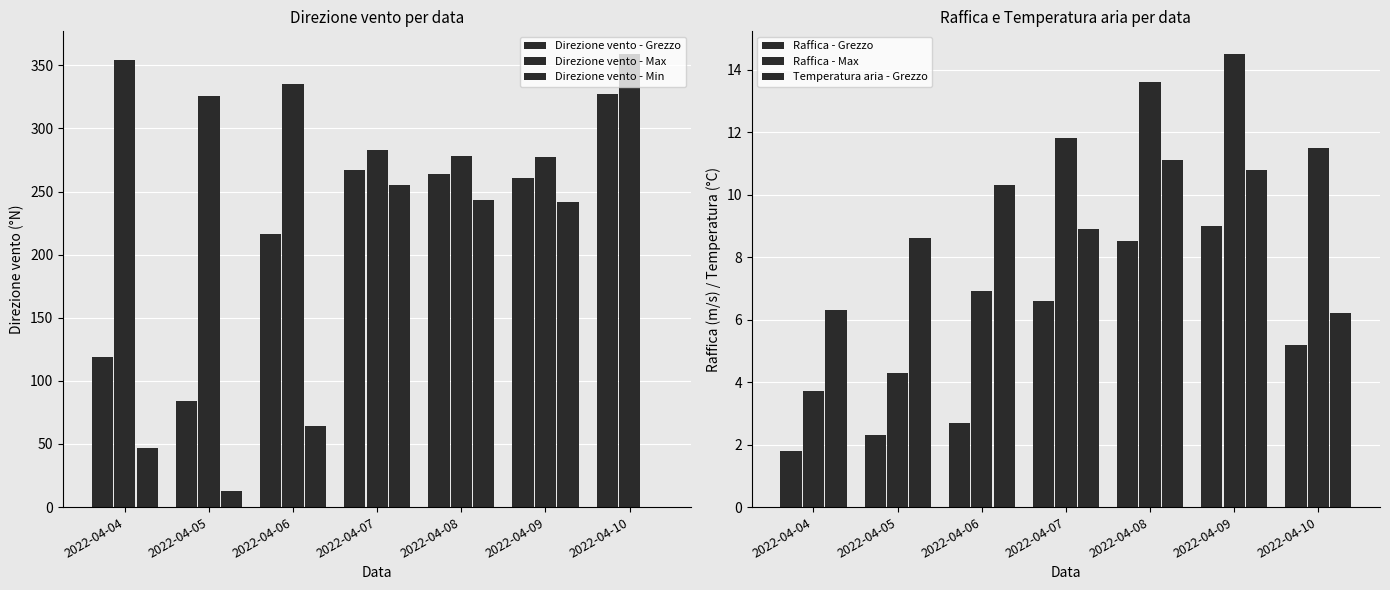

What is the difference between the maximum and minimum values in the Direzione vento - Min series?

255.0